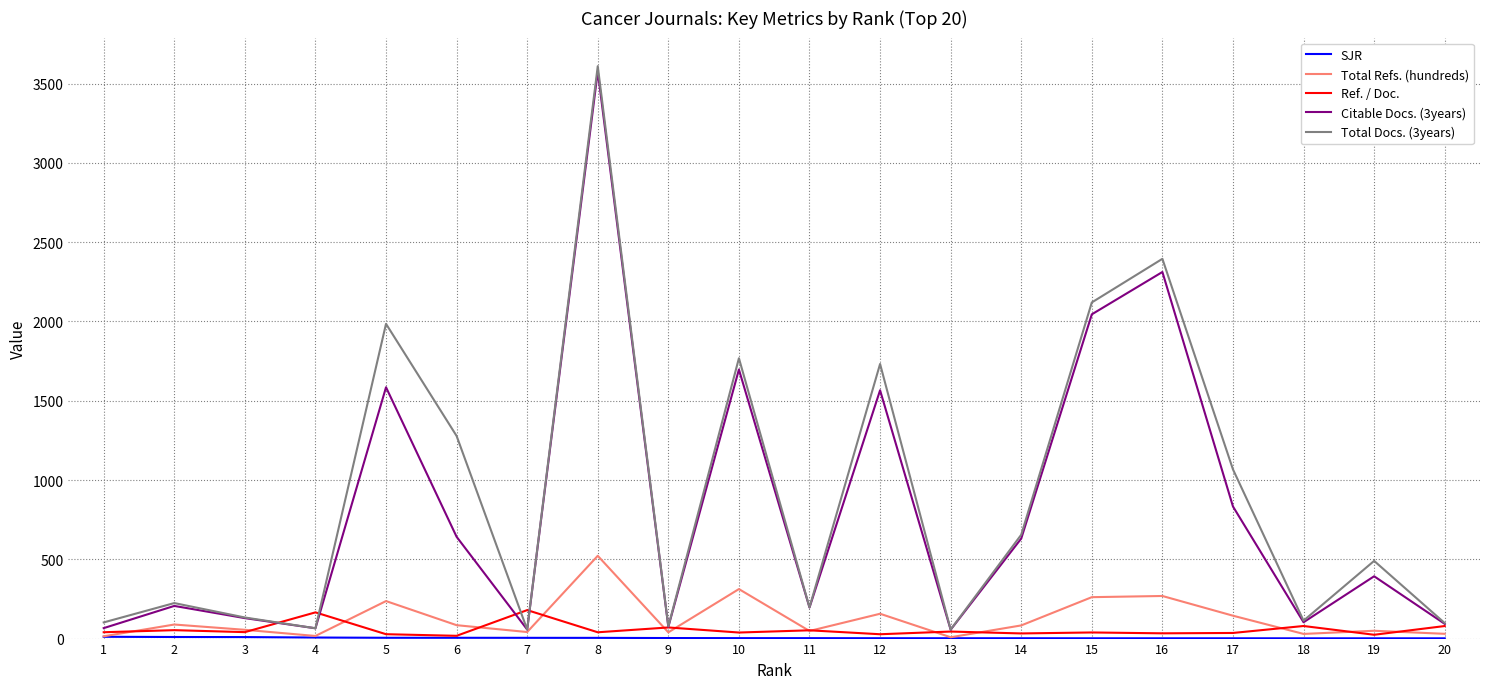

Which series has the widest spread of values?

Total Docs. (3years)